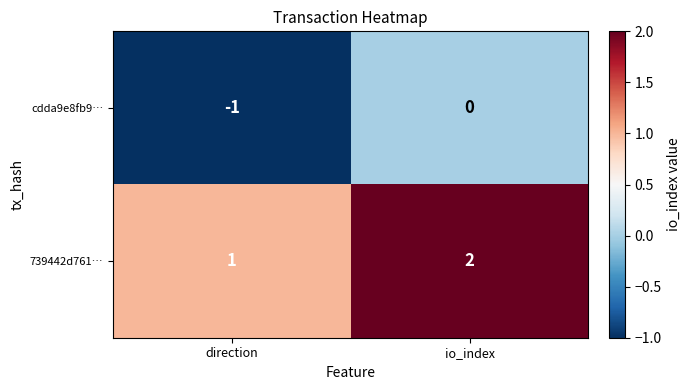

What is the sum of the 739442d761… values at io_index and direction?

3